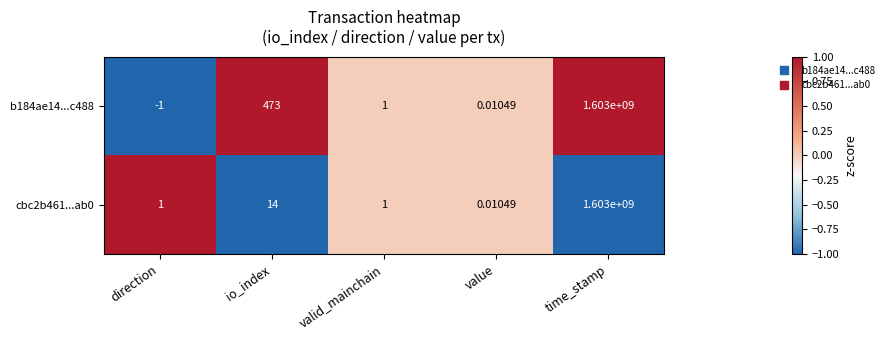

Which label corresponds to the smallest value in the chart?

direction